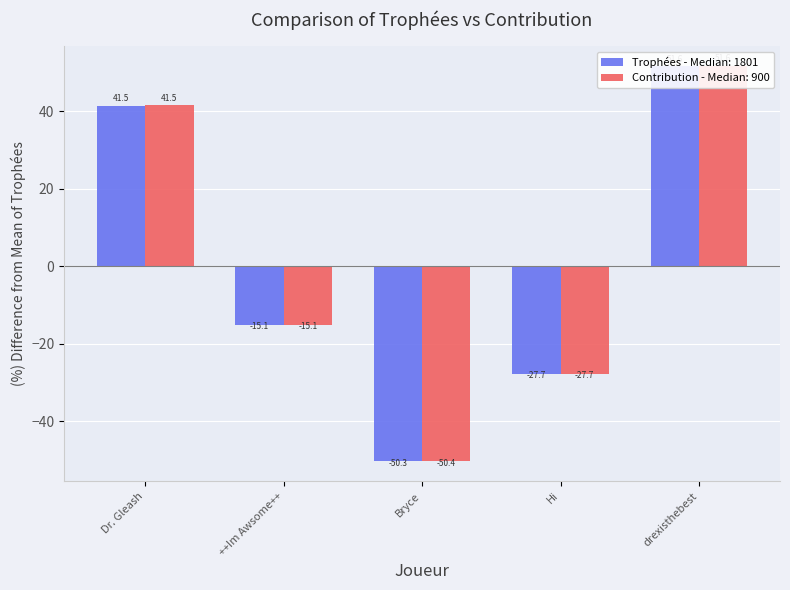

At how many categories does at least one series exceed 33?

2